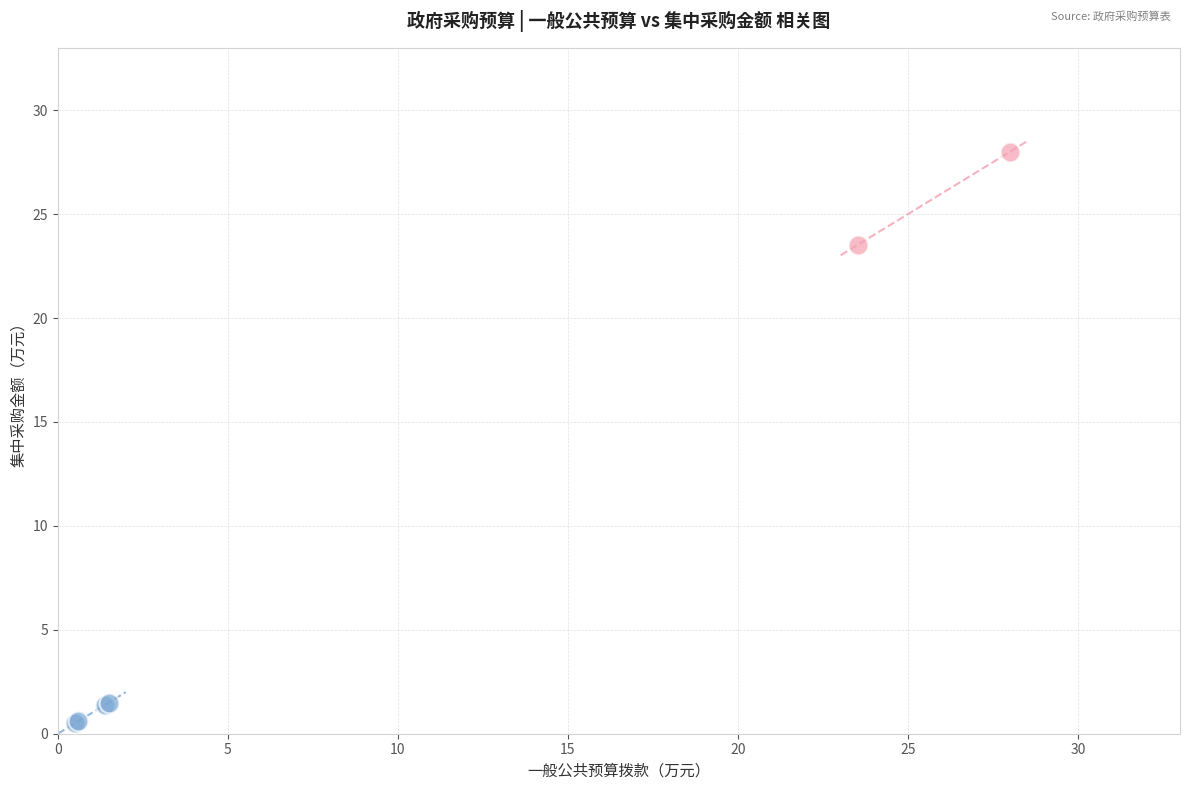

What are all the series names shown in the legend?

设备采购经费, 中心运行维护经费